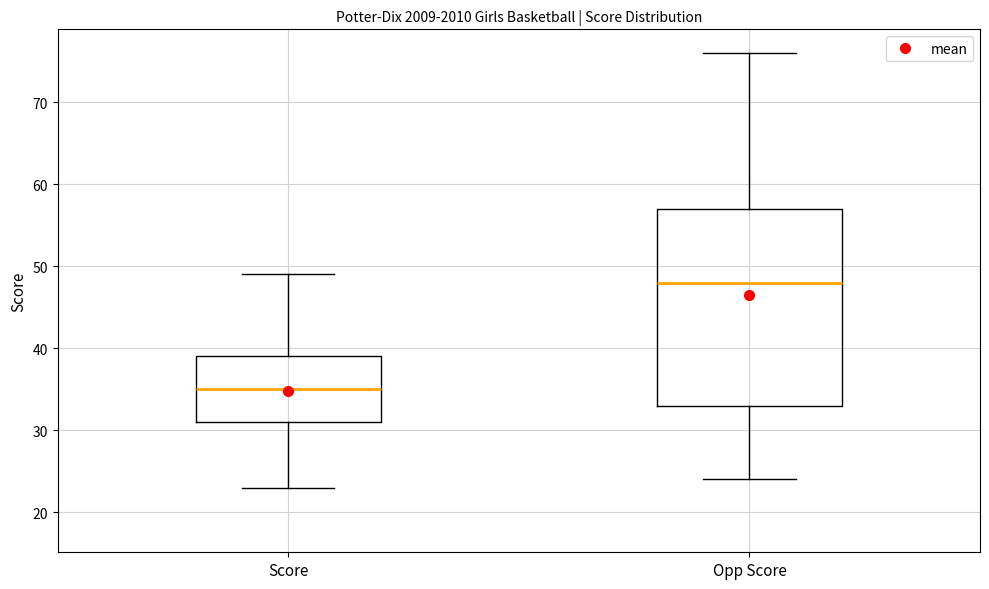

Which box has the highest median line?

Opp Score